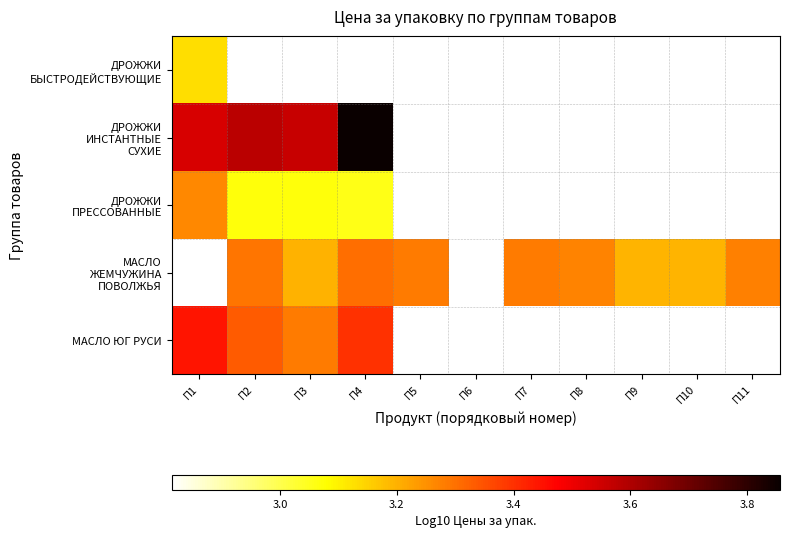

At which label is ДРОЖЖИ БЫСТРОДЕЙСТВУЮЩИЕ closest to 3?

П1